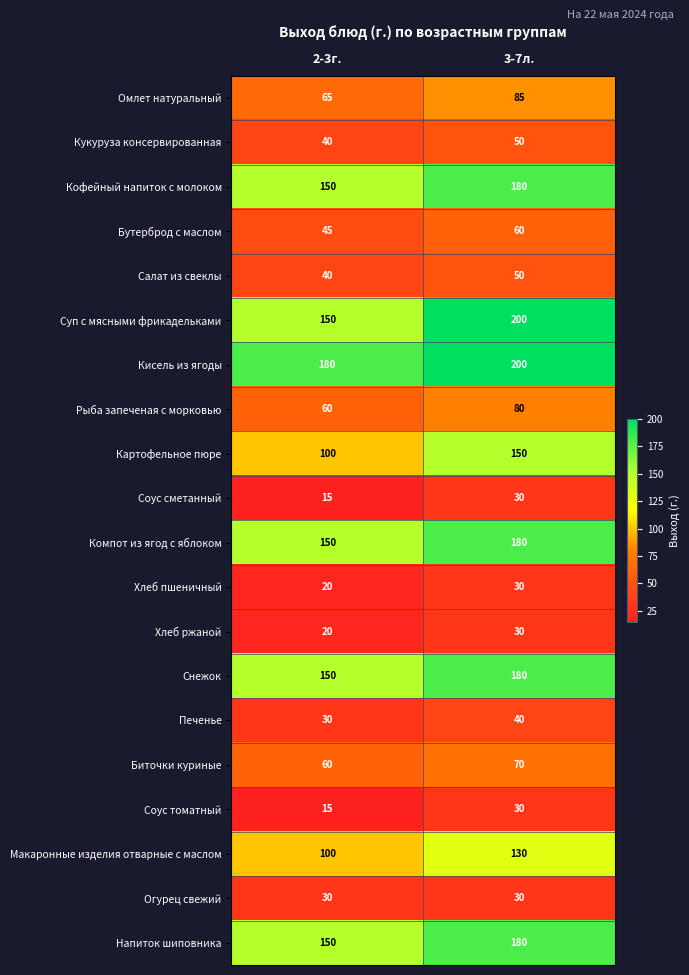

At how many categories does at least one series exceed 158?

2